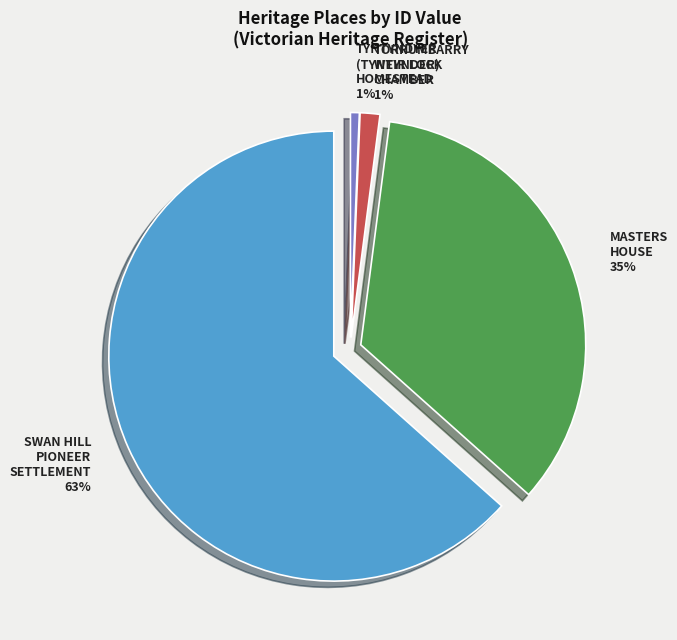

To the nearest percent, what is the combined percentage of TORRUMBARRY WEIR LOCK CHAMBER and TYNTYNDYER (TYNTYNDER) HOMESTEAD?

2%